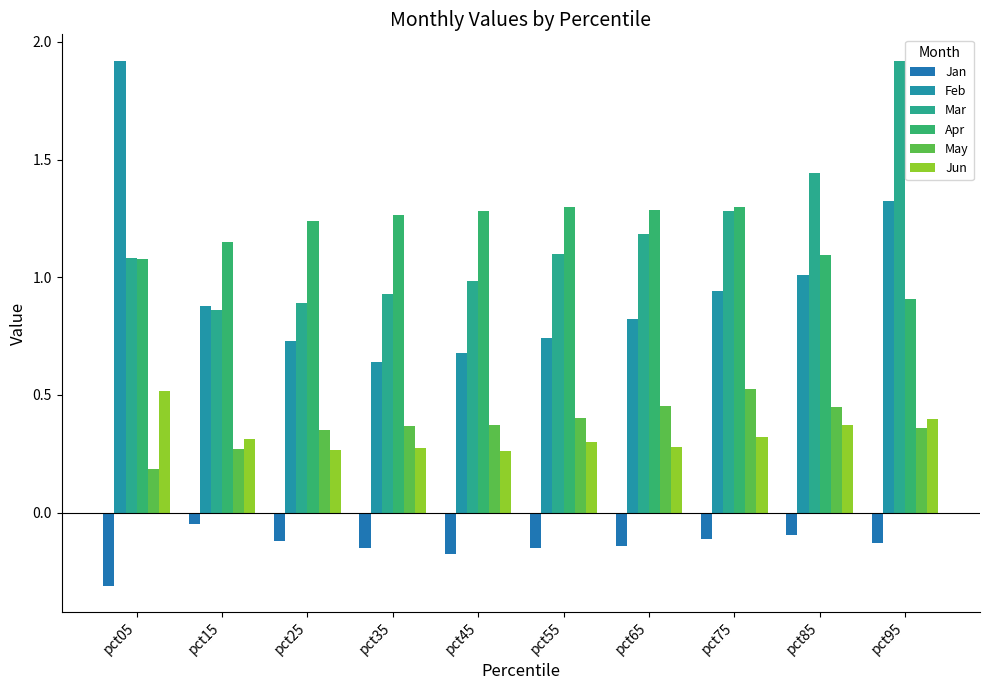

At how many categories does at least one series exceed 0?

10